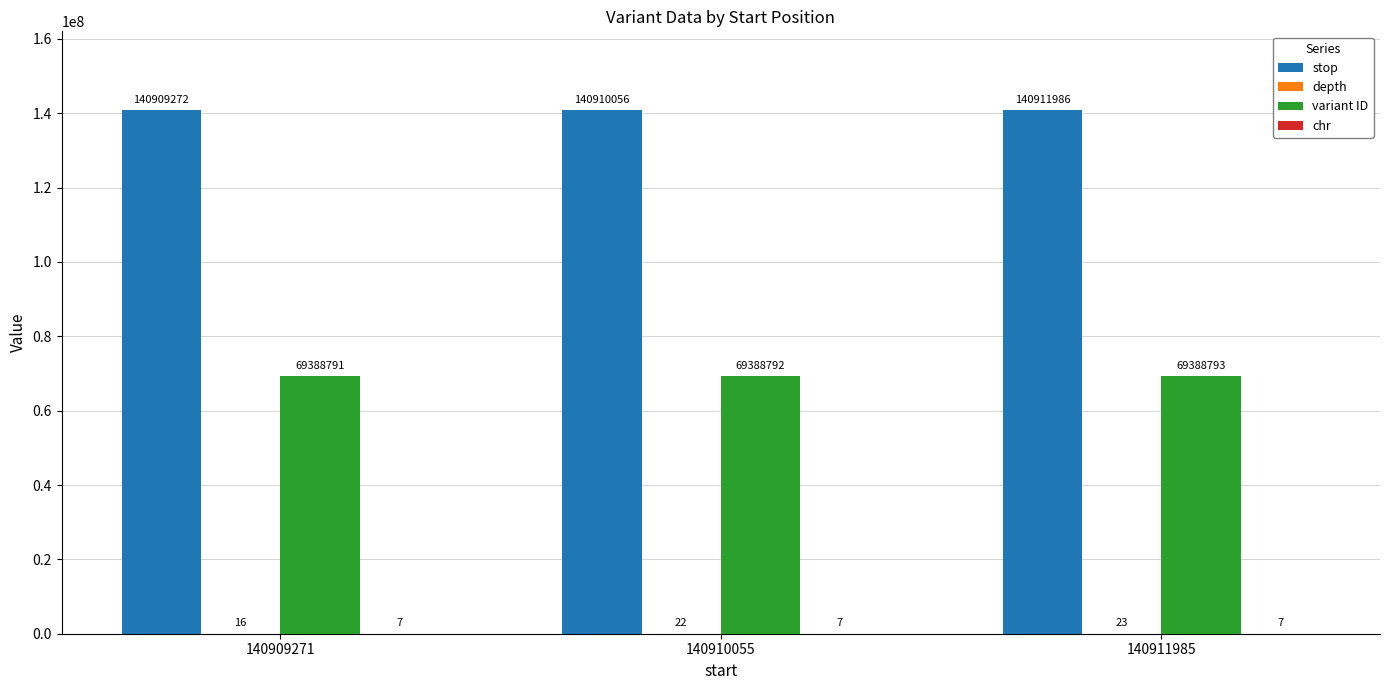

Are the bars grouped side by side (vs. stacked)?

Yes